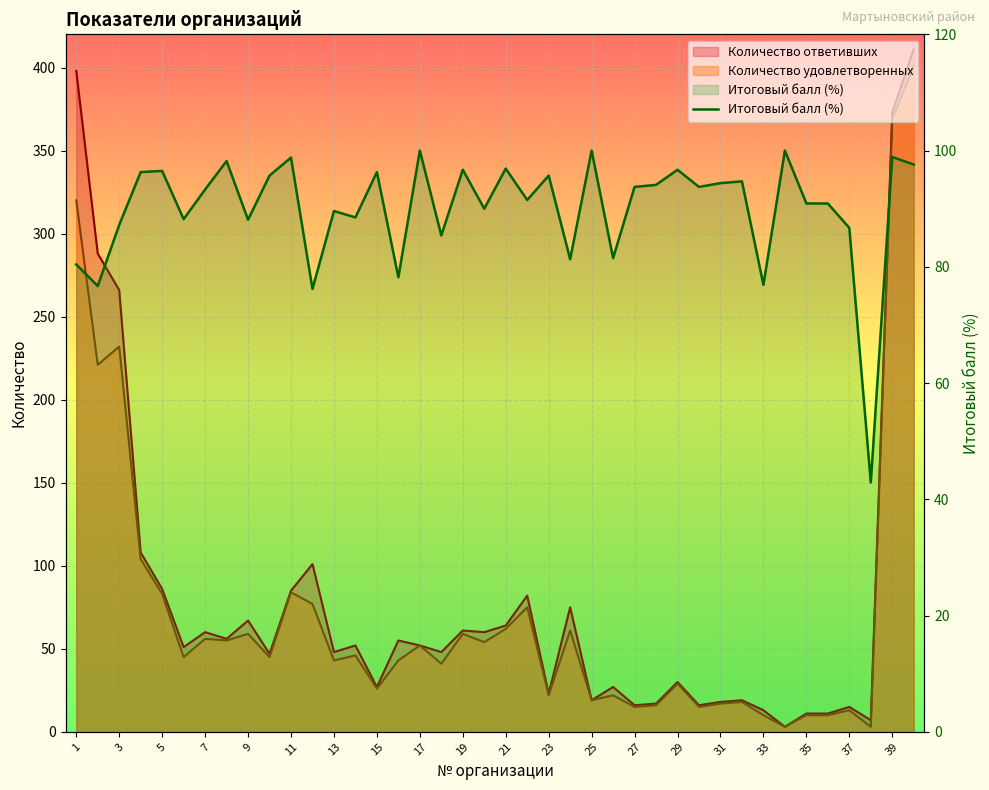

Count the number of values greater than 93.

21